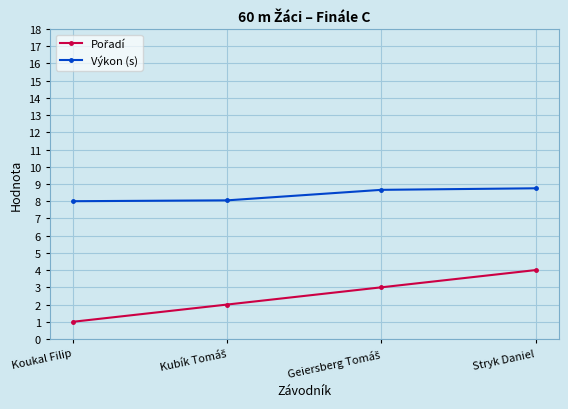

How many series are shown in this chart?

2